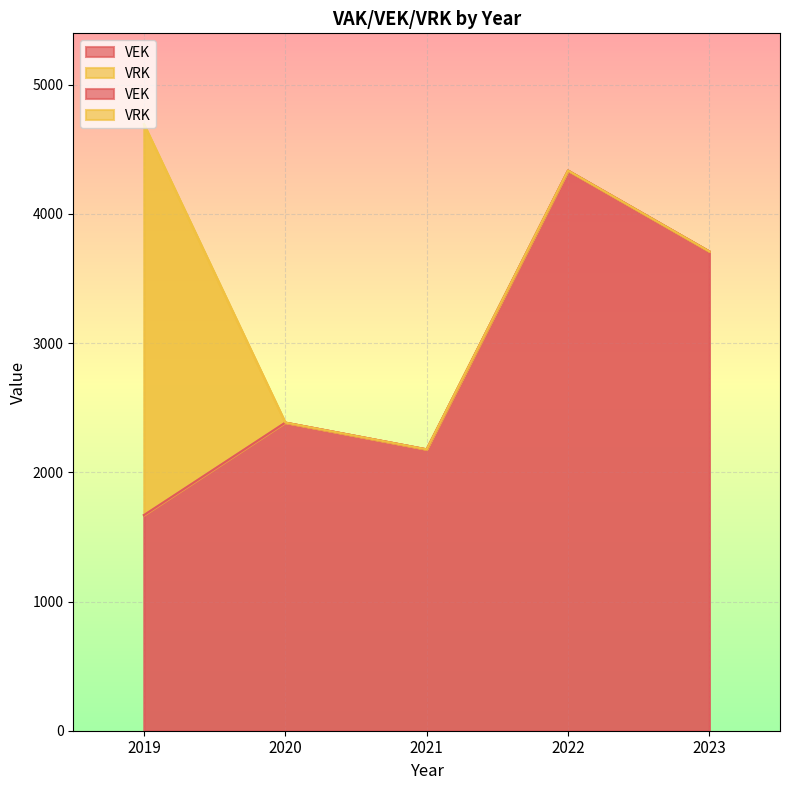

Where does the data first go above 2385?

2022